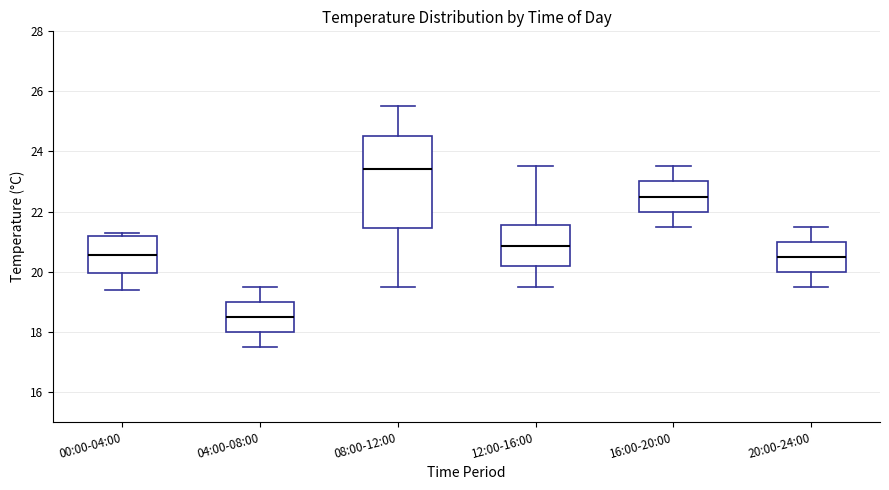

Where does the lower whisker of the box for 00:00-04:00 end on the y-axis? The values are not printed on the chart, so give them approximately, as read against the axis.

19.4